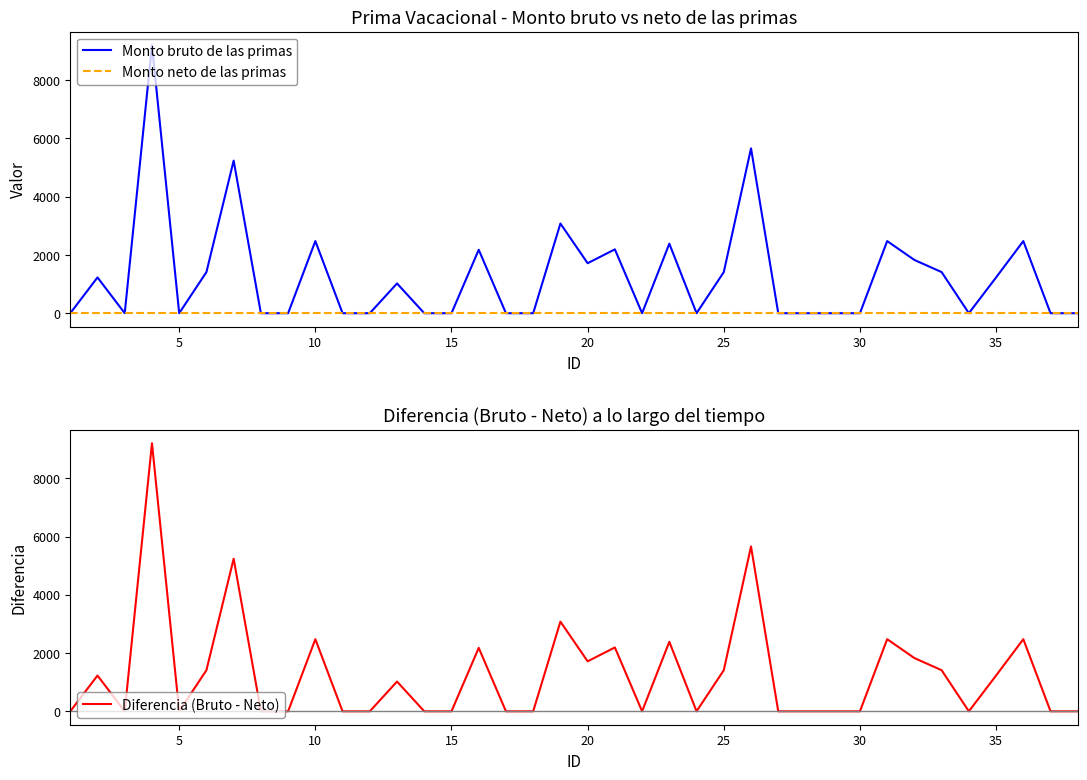

True or false: Monto neto de las primas has more than 0 interior local peaks.

False